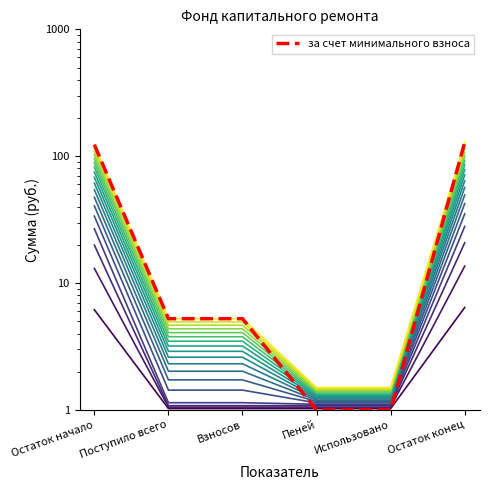

Which has a higher value, Остаток конец or Взносов?

Остаток конец